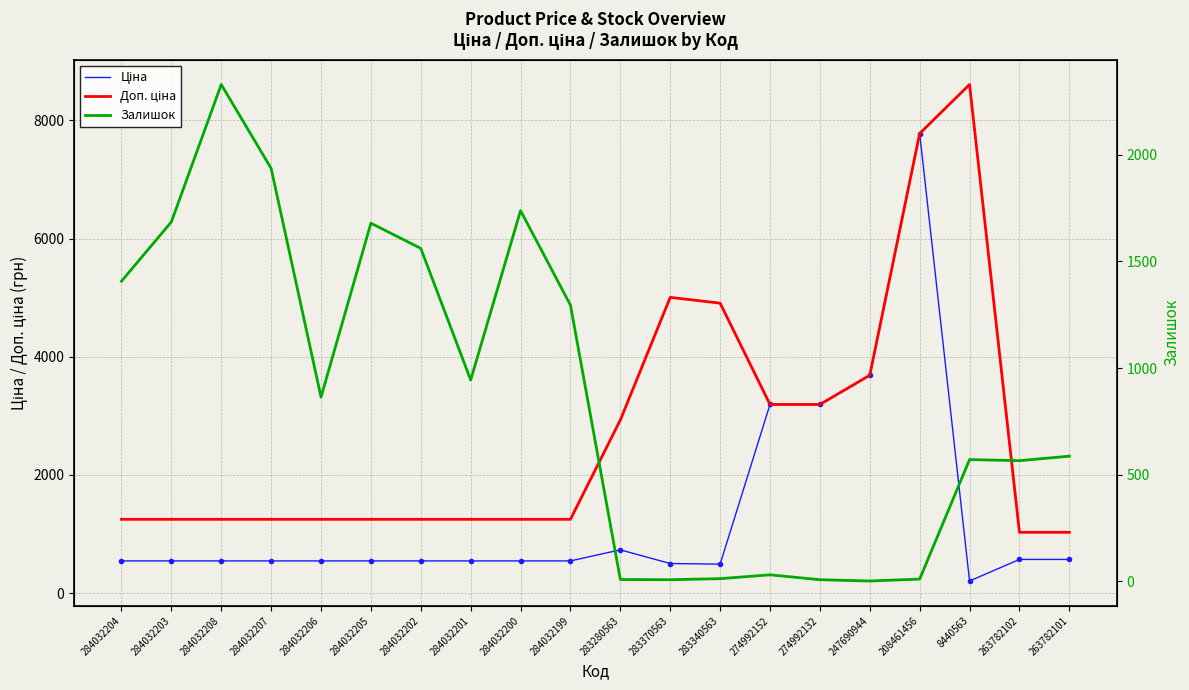

What is the spread (max minus min) of values at 284032207?

1391.0